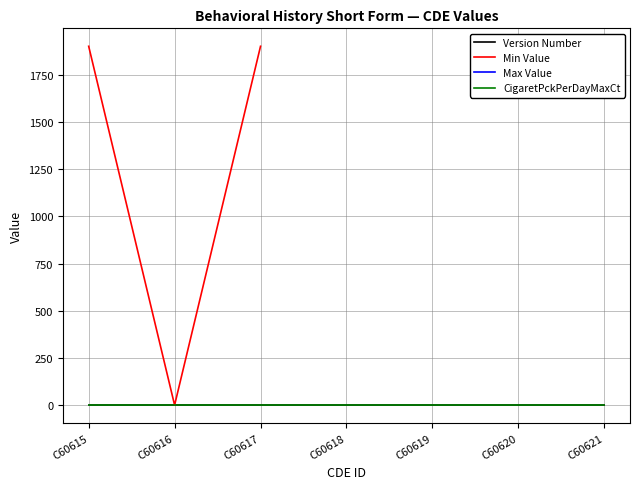

Which has a higher value, C60620 or C60617?

C60620